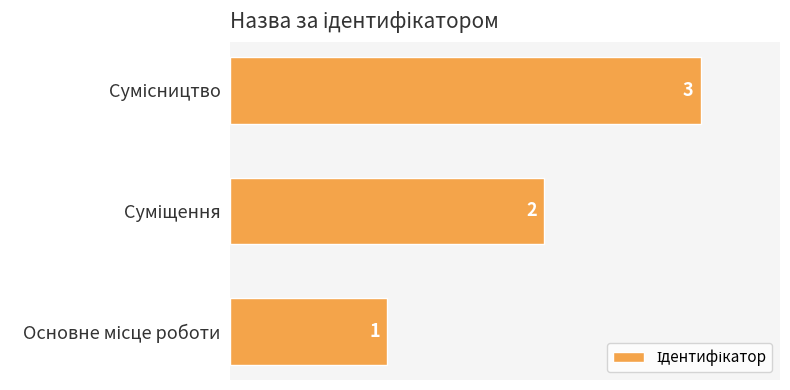

How many values are between 1 and 3?

3